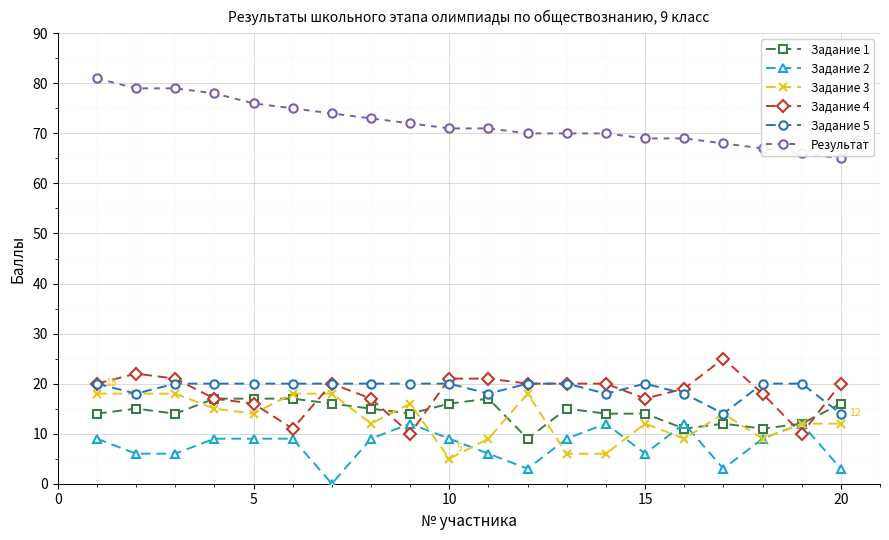

List the series in order of their peak value, lowest first.

Задание 2, Задание 1, Задание 3, Задание 5, Задание 4, Результат